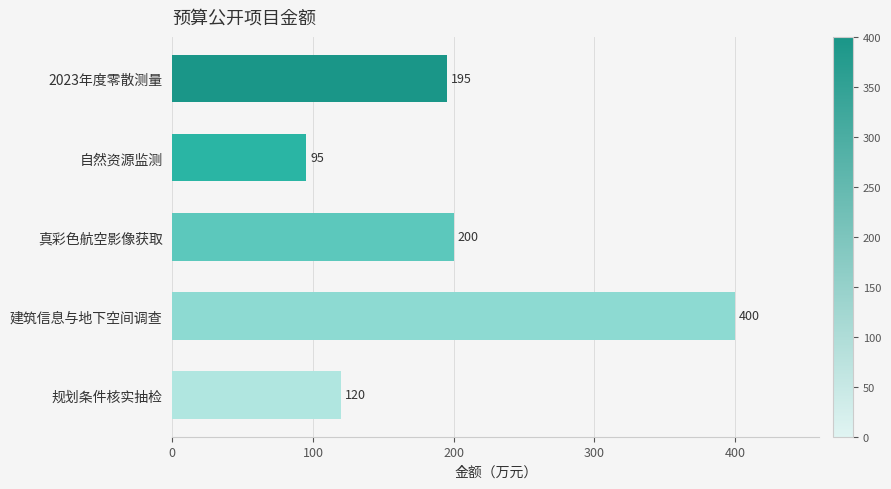

List the labels in order of value, largest first.

建筑信息与地下空间调查, 真彩色航空影像获取, 2023年度零散测量, 规划条件核实抽检, 自然资源监测